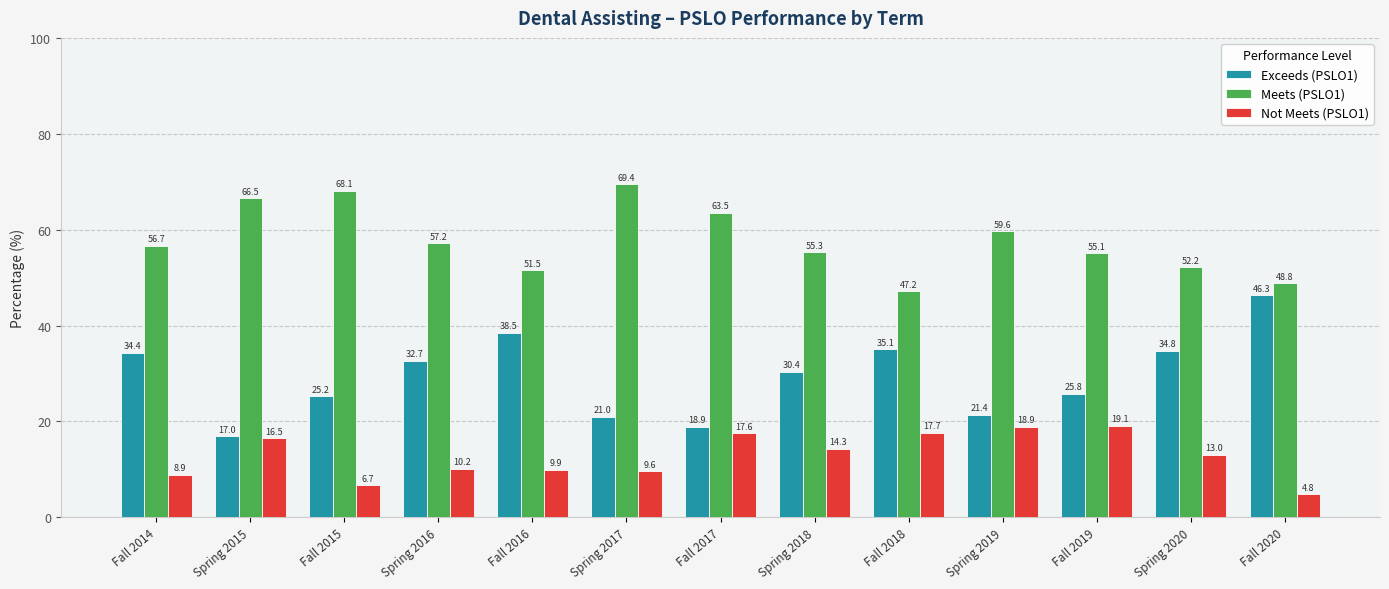

List the labels in order of Meets (PSLO1) value, largest first.

Spring 2017, Fall 2015, Spring 2015, Fall 2017, Spring 2019, Spring 2016, Fall 2014, Spring 2018, Fall 2019, Spring 2020, Fall 2016, Fall 2020, Fall 2018